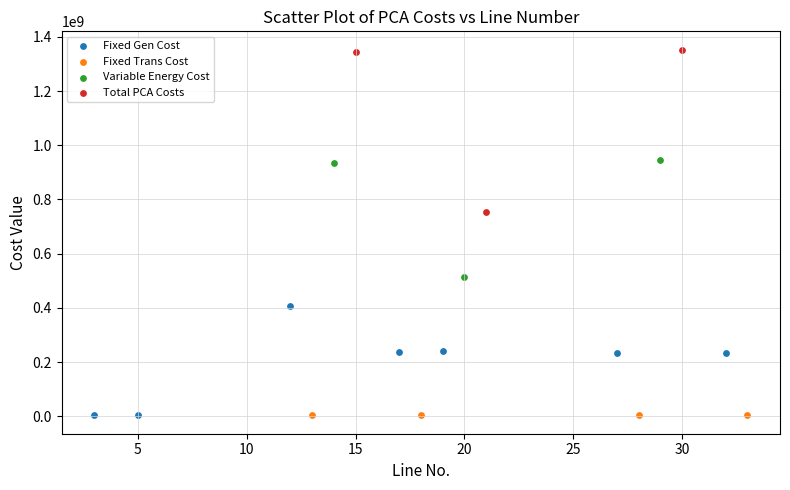

Which series contains the highest Y value?

Total PCA Costs